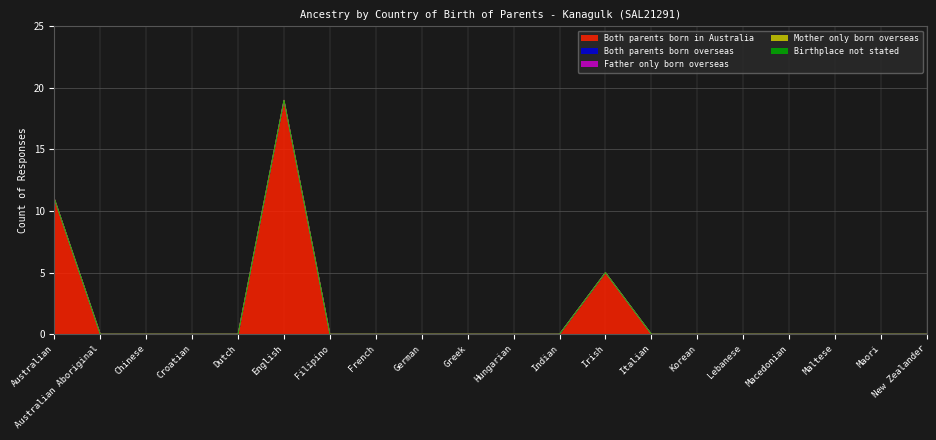

What position from the left is German?

9